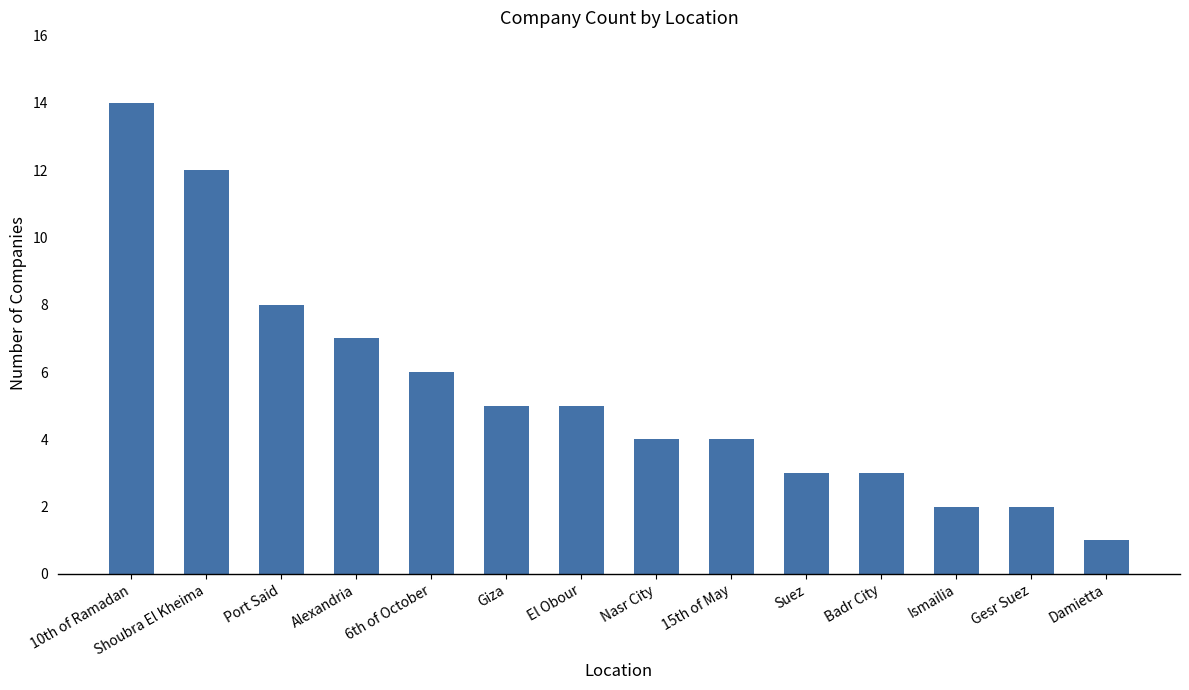

What is the maximum value shown in the chart?

14